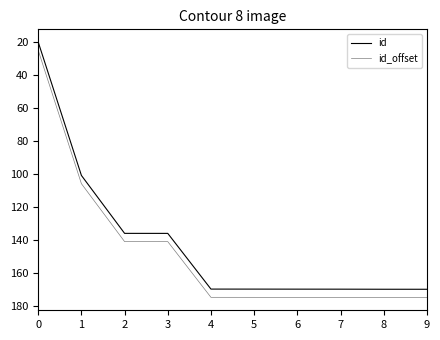

What is the sum of the id values at 7 and 0?

189.9